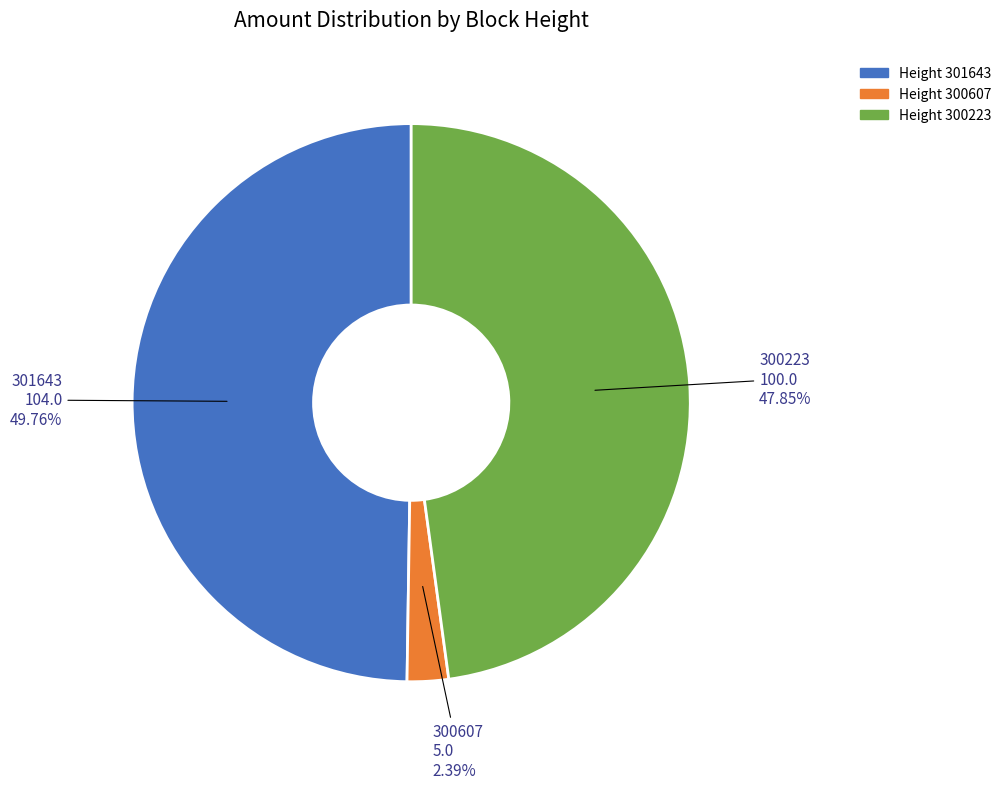

To the nearest percent, what portion does 301643 represent?

50%